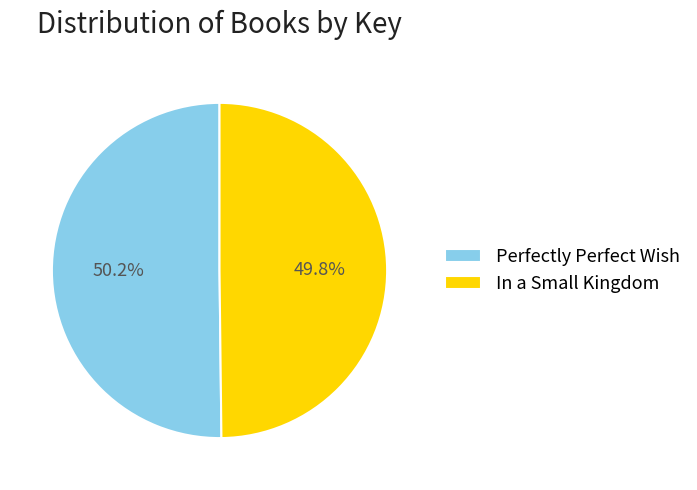

To the nearest percent, what is the combined percentage of Perfectly Perfect Wish and In a Small Kingdom?

100%